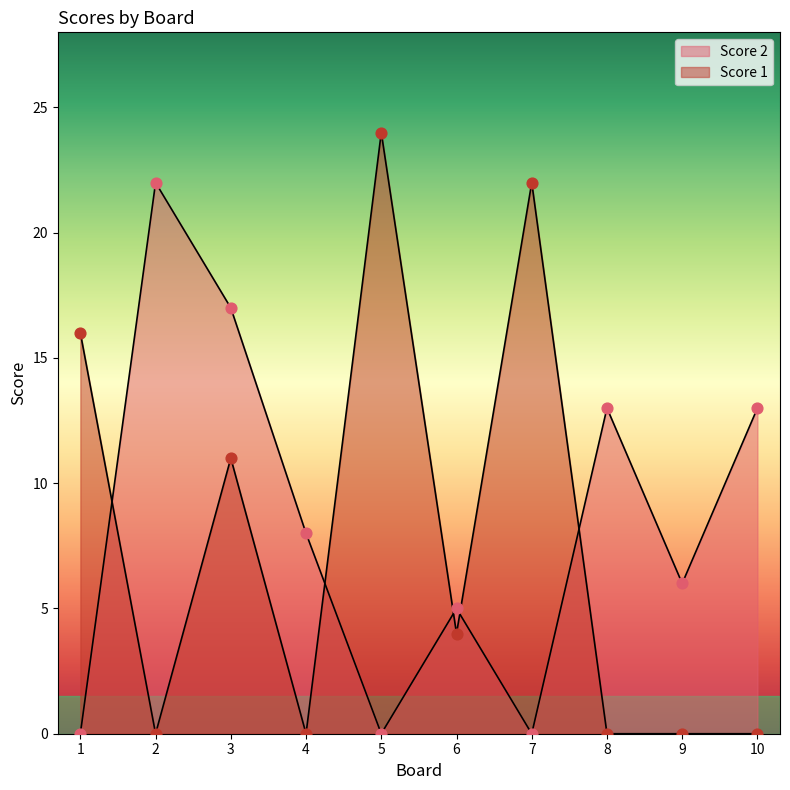

Which series contains the highest Y value?

Score 1